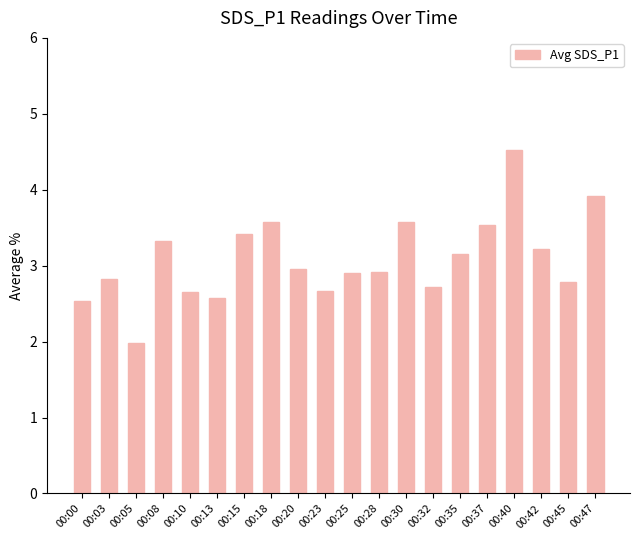

What value does the data have at 00:13?

2.6